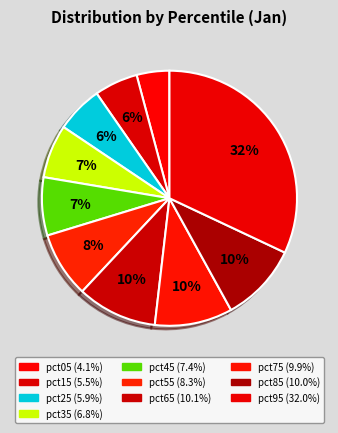

Rank the categories by value from lowest to highest.

pct05, pct15, pct25, pct35, pct45, pct55, pct75, pct85, pct65, pct95